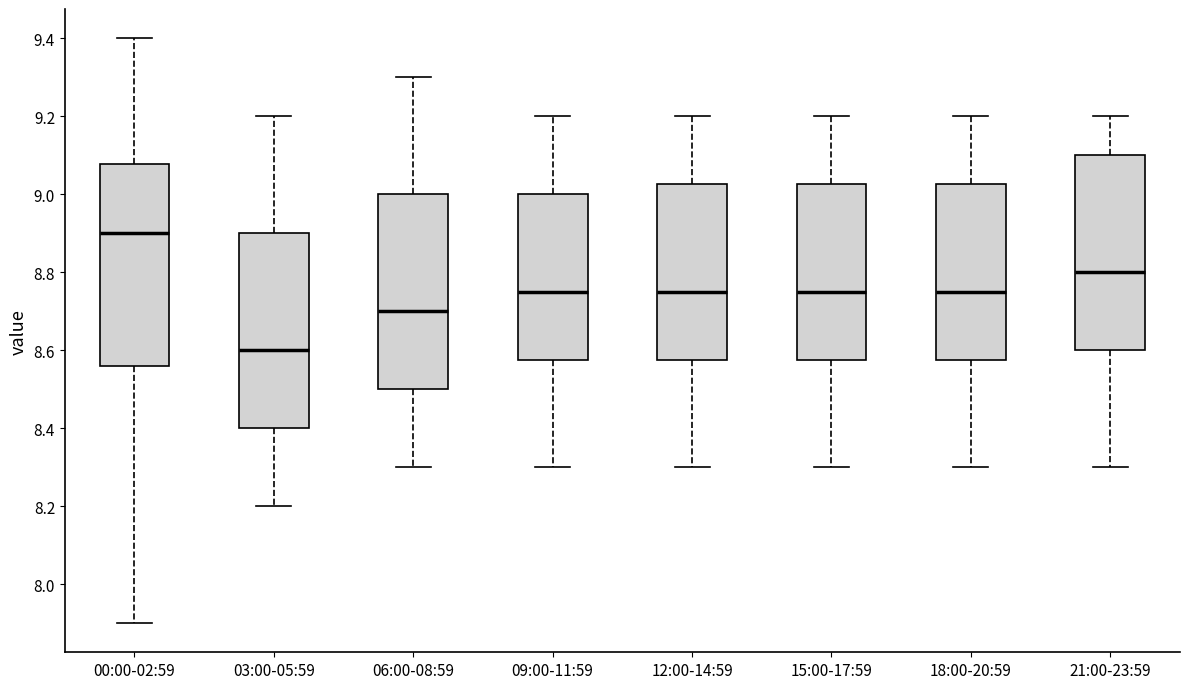

Reading left to right, read every box against the y-axis: the position of its median line, the range the box covers, and the ends of its whiskers. The values are not printed on the chart, so give them approximately, as read against the axis.

00:00-02:59: median 8.90, box 8.56 to 9.08, whiskers 7.90 to 9.40
03:00-05:59: median 8.60, box 8.40 to 8.90, whiskers 8.20 to 9.20
06:00-08:59: median 8.70, box 8.50 to 9.00, whiskers 8.30 to 9.30
09:00-11:59: median 8.76, box 8.58 to 9.00, whiskers 8.30 to 9.20
12:00-14:59: median 8.76, box 8.58 to 9.02, whiskers 8.30 to 9.20
15:00-17:59: median 8.76, box 8.58 to 9.02, whiskers 8.30 to 9.20
18:00-20:59: median 8.76, box 8.58 to 9.02, whiskers 8.30 to 9.20
21:00-23:59: median 8.80, box 8.60 to 9.10, whiskers 8.30 to 9.20